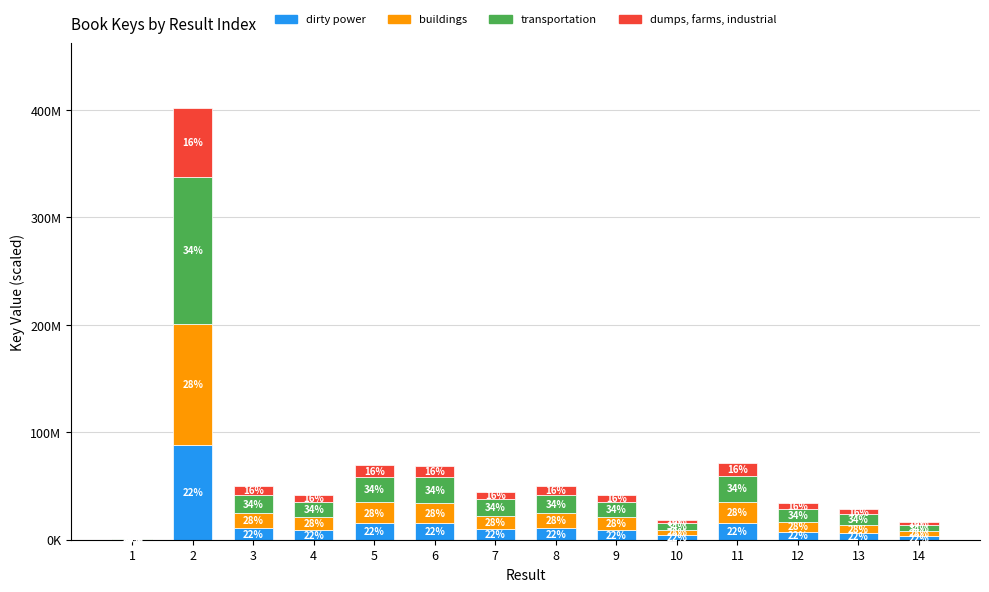

Are the bars horizontal?

No